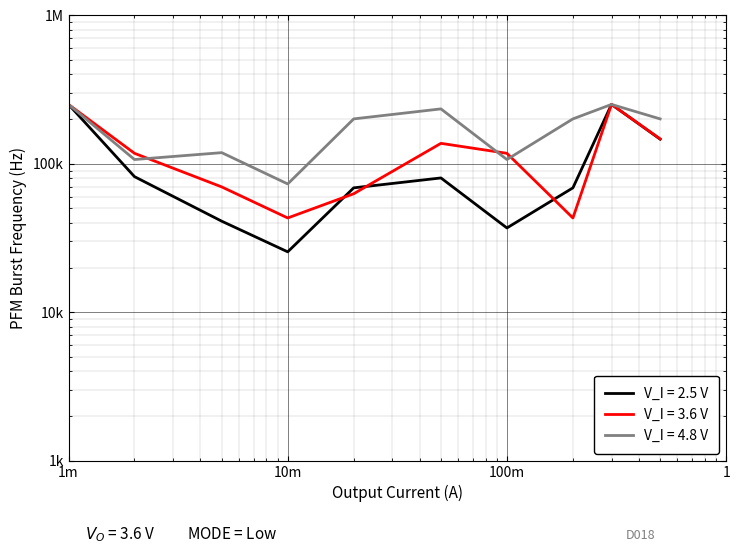

What are all the series names shown in the legend?

V_I = 2.5 V, V_I = 3.6 V, V_I = 4.8 V